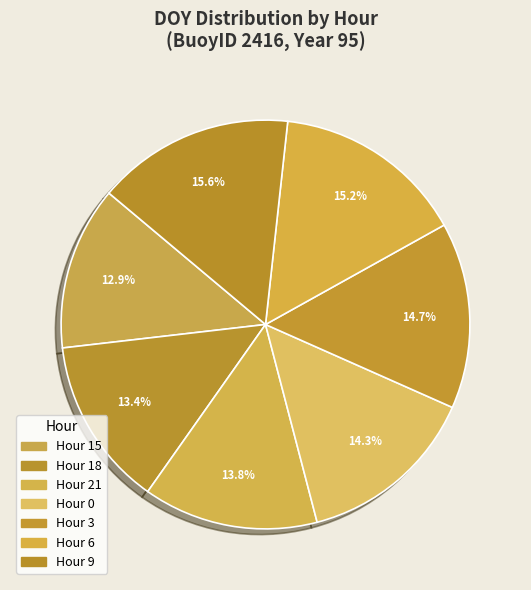

Rank the categories by value from lowest to highest.

15, 18, 21, 0, 3, 6, 9